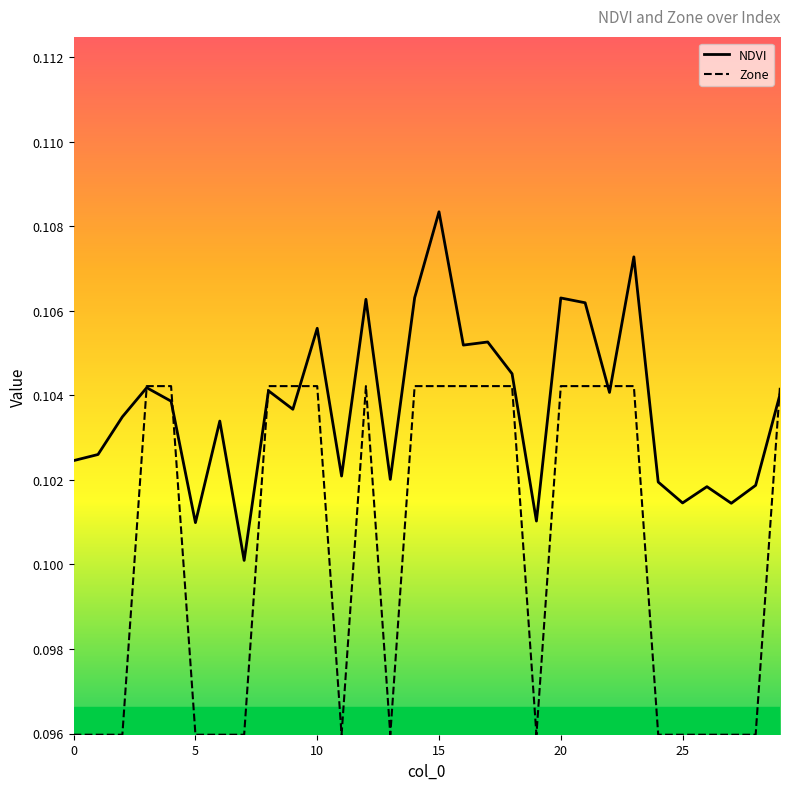

Rank the series by their maximum value, from lowest to highest.

Zone, NDVI